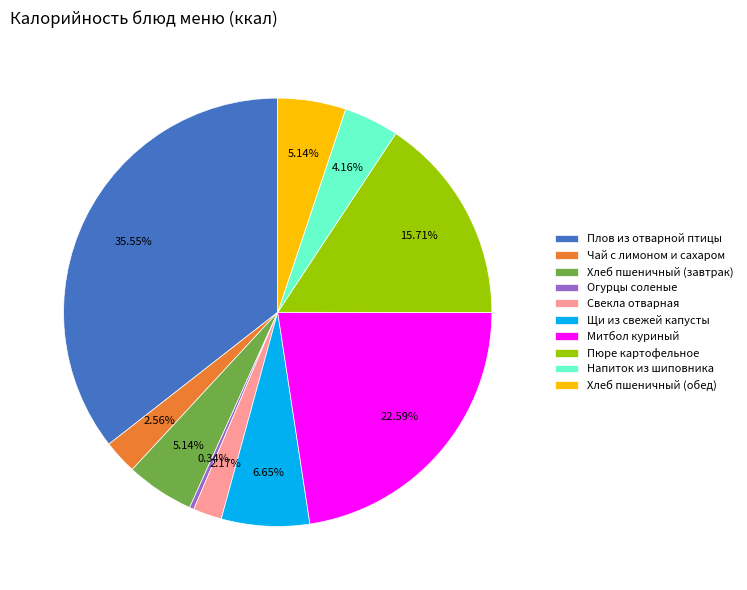

The Чай с лимоном и сахаром slice represents 16% of the pie. True or false?

False